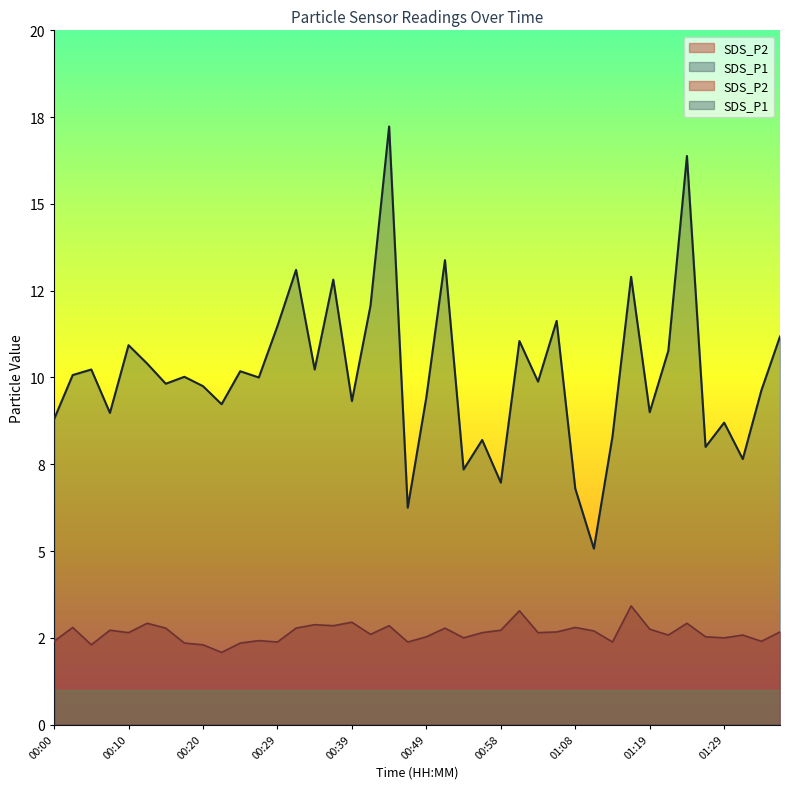

What is the difference between the maximum and minimum values in the SDS_P2 series?

1.3